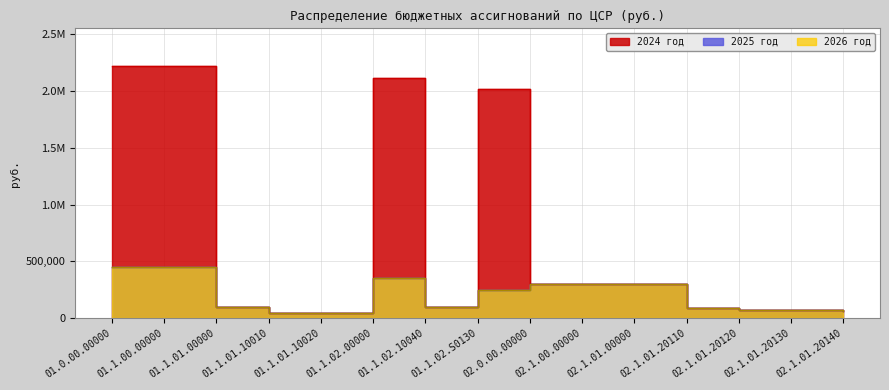

Where is 2025 год nearest to the value 251489?

01.1.02.S0130